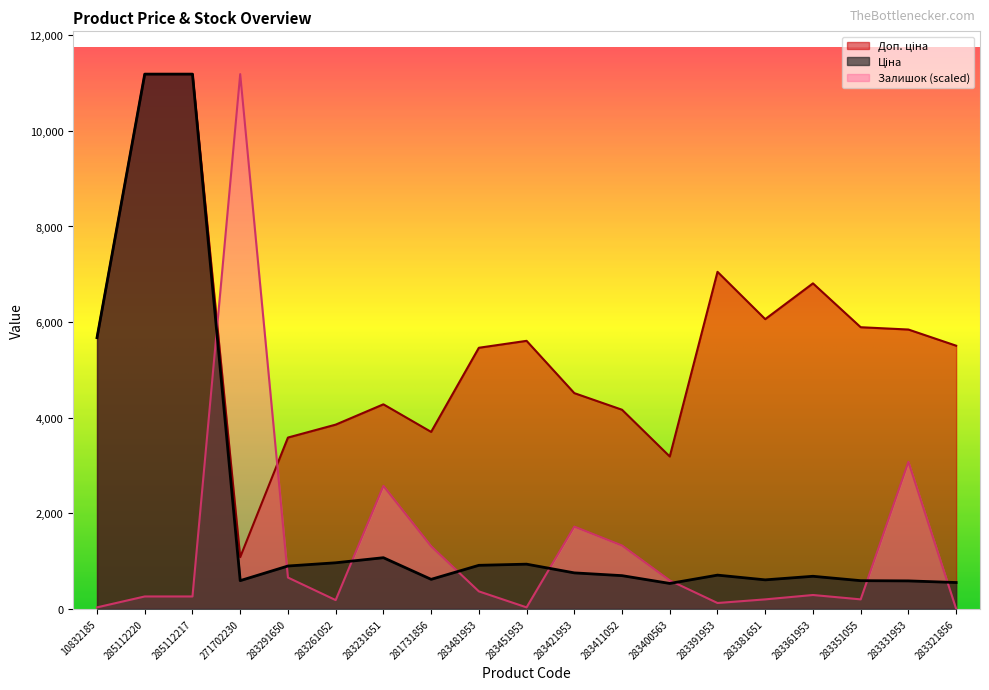

Count the number of data series in this chart.

3